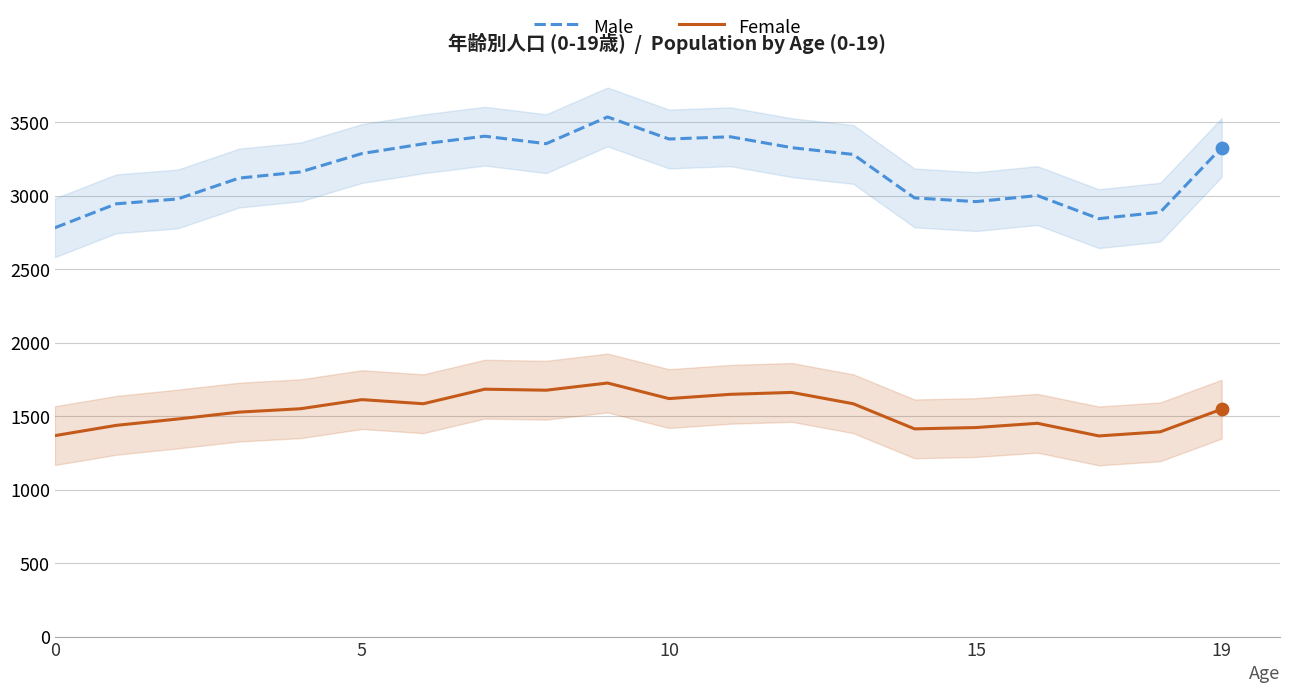

What is the total value across all series at 5?

4381